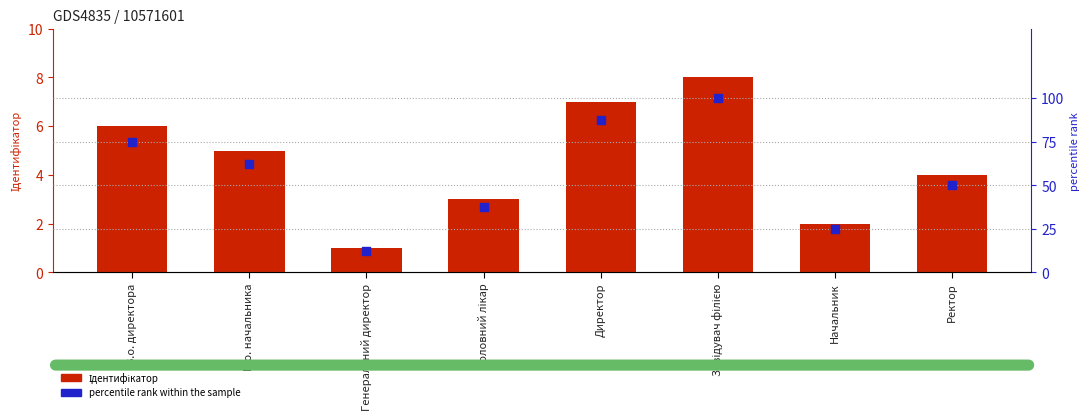

What are all the series names shown in the legend?

Ідентифікатор, percentile rank within the sample